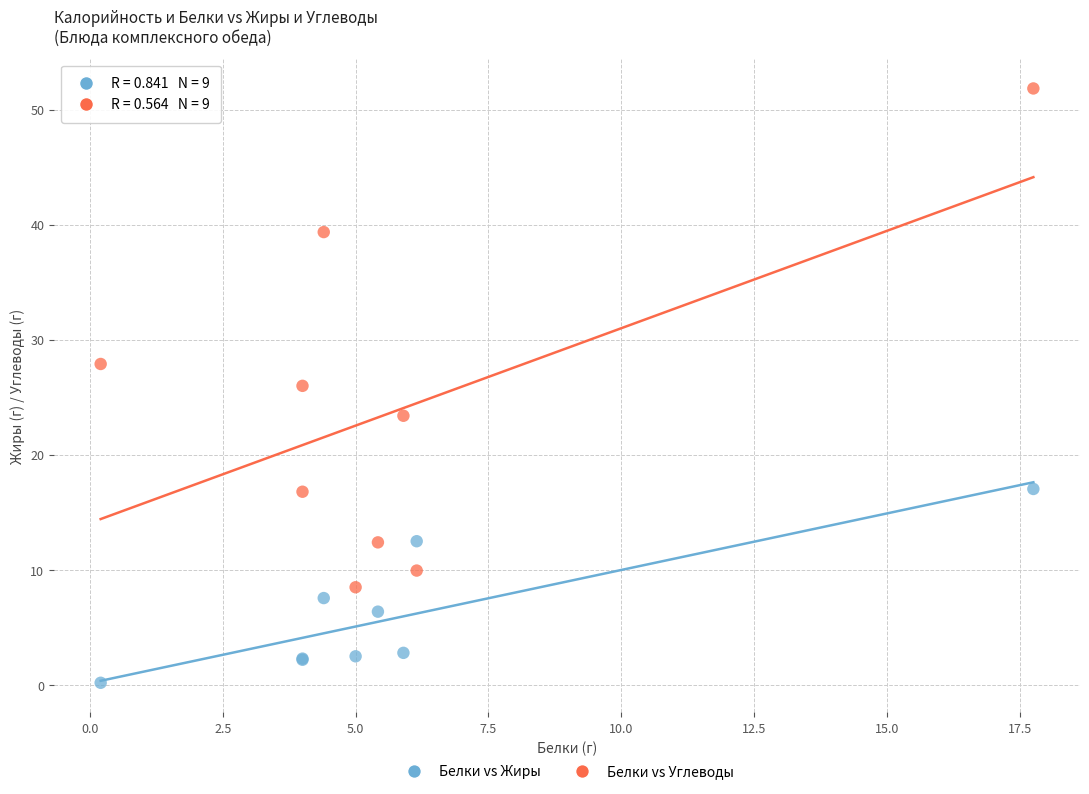

Which series reaches the minimum Y coordinate?

Белки vs Жиры